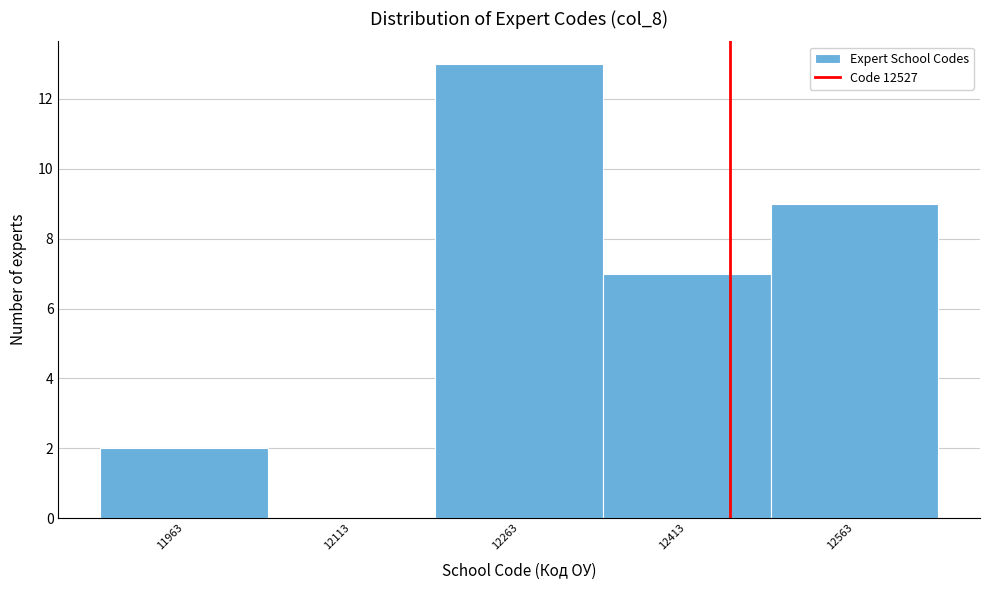

Reading left to right, what are all the values shown in this chart?

11963=2	12113=0	12263=13	12413=7	12563=9